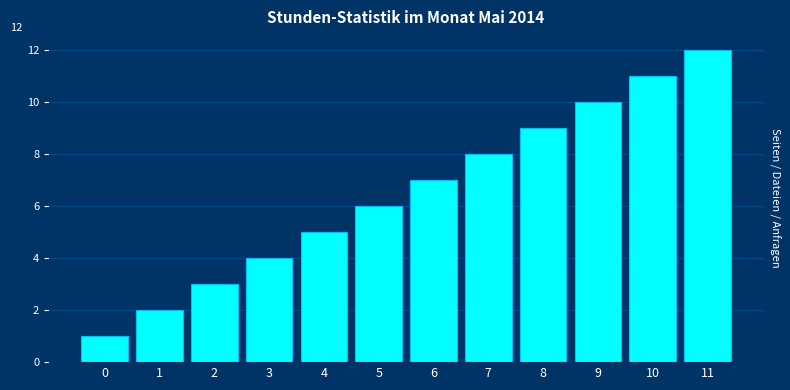

What is the change in value from 1 to 3?

+2